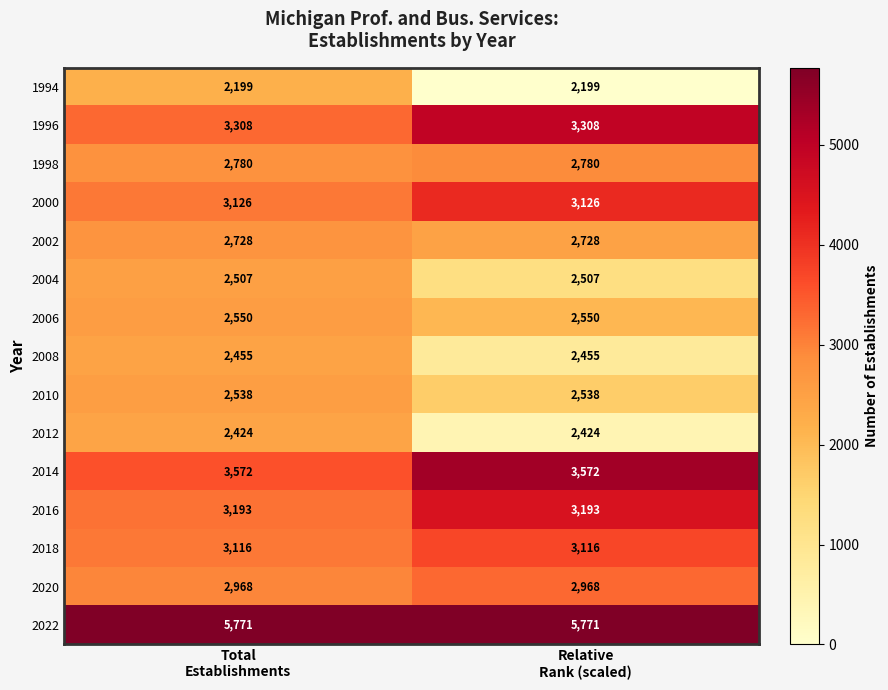

What is the sum of all 2000 values?

6252